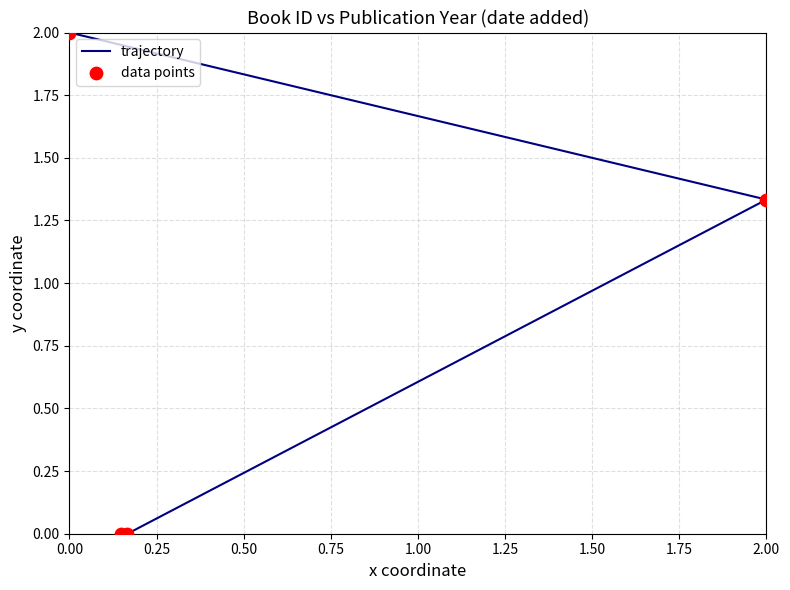

Which series has the widest spread of Y values?

trajectory